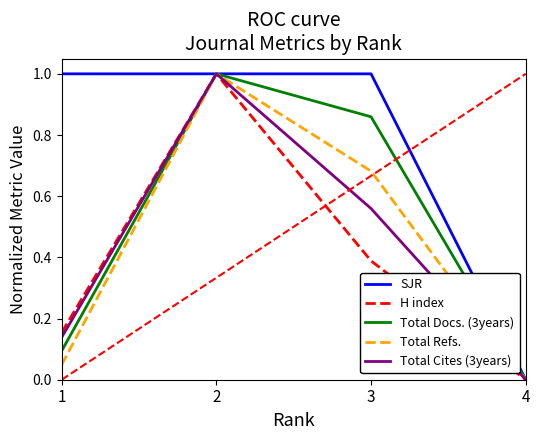

Rank the categories by Total Docs. (3years) value from highest to lowest.

2, 3, 1, 4